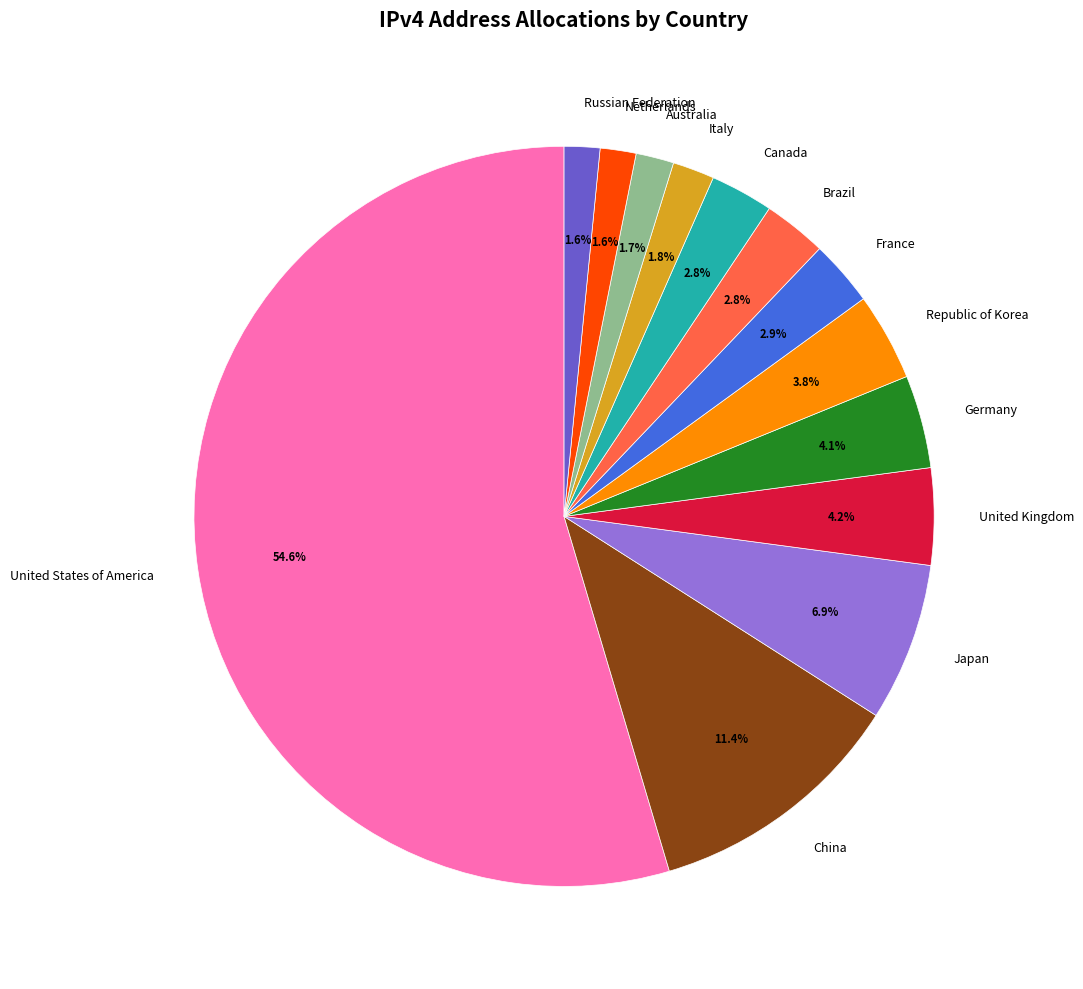

Combined, do Russian Federation and China account for over 50%?

No